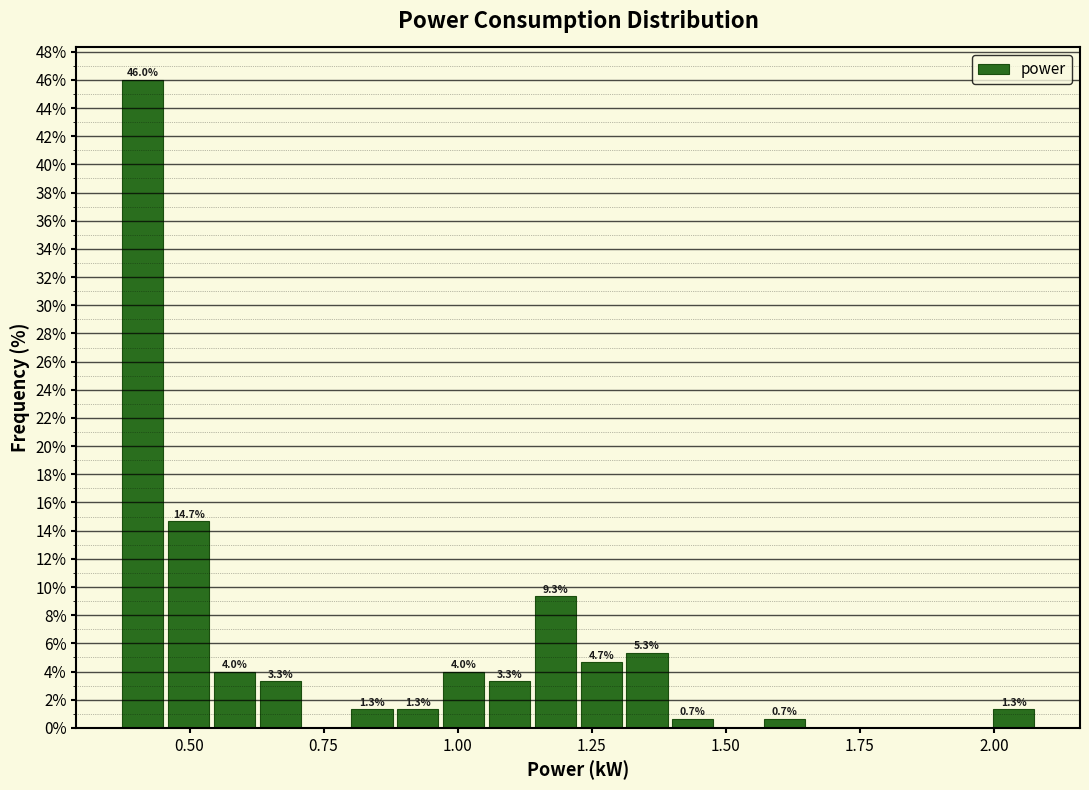

Read against the x-axis, roughly where is the centre of the tallest bar?

0.40